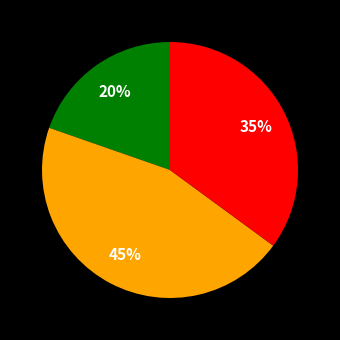

Is there a majority slice in this chart?

No